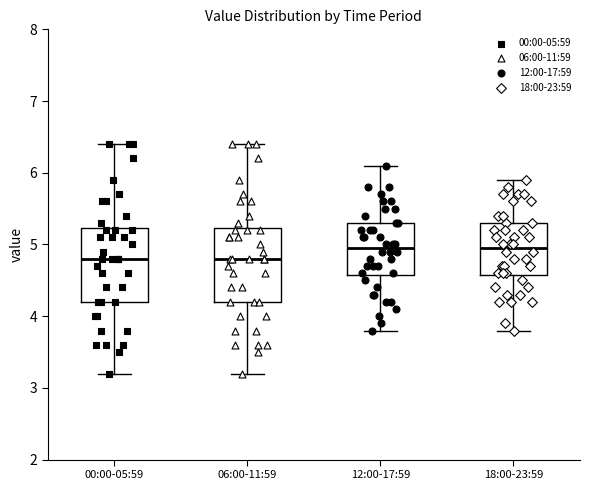

Reading left to right, transcribe this box plot: for each box, give where its median line is, the range the box spans, and where its two whiskers end, as read against the y-axis. The values are not printed on the chart, so give them approximately, as read against the axis.

00:00-05:59: median 4.8, box 4.2 to 5.2, whiskers 3.2 to 6.4
06:00-11:59: median 4.8, box 4.2 to 5.2, whiskers 3.2 to 6.4
12:00-17:59: median 5.0, box 4.6 to 5.3, whiskers 3.8 to 6.1
18:00-23:59: median 5.0, box 4.6 to 5.3, whiskers 3.8 to 5.9